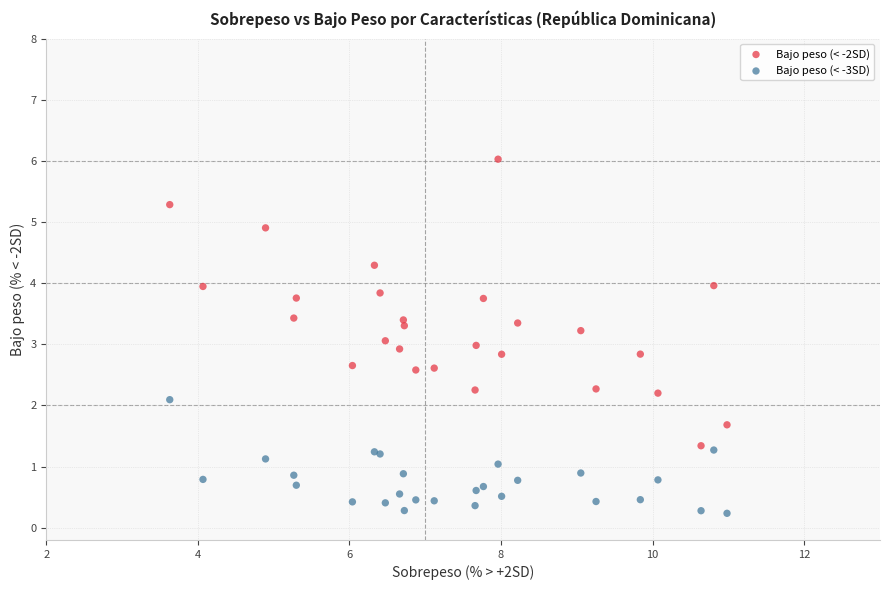

Which series contains the lowest Y value?

Bajo peso (< -3SD)